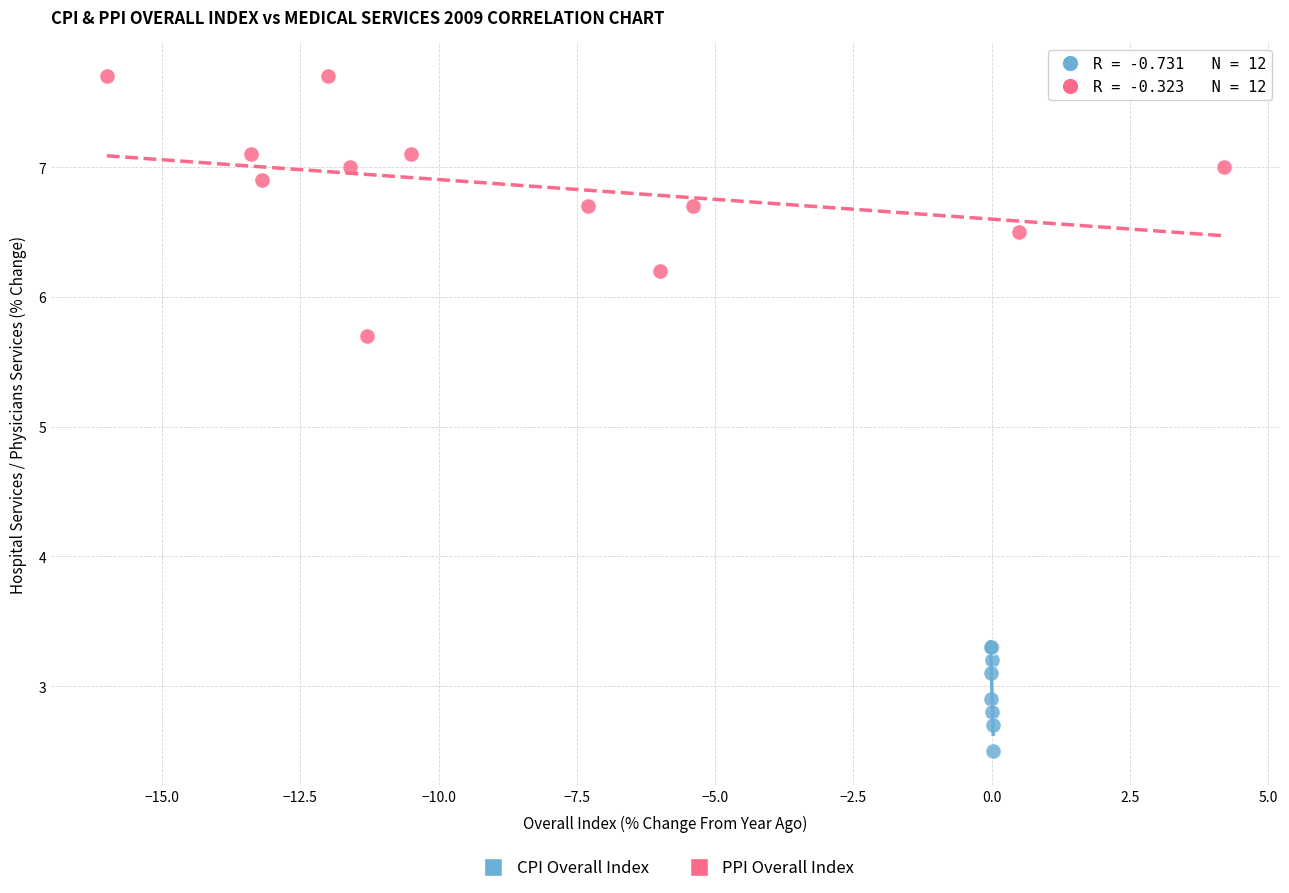

Which series reaches the maximum Y coordinate?

PPI Overall Index